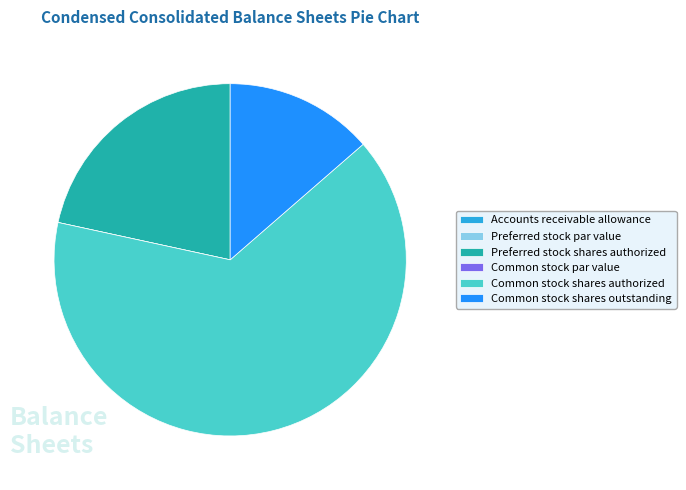

Which slice is the largest?

Common stock shares authorized